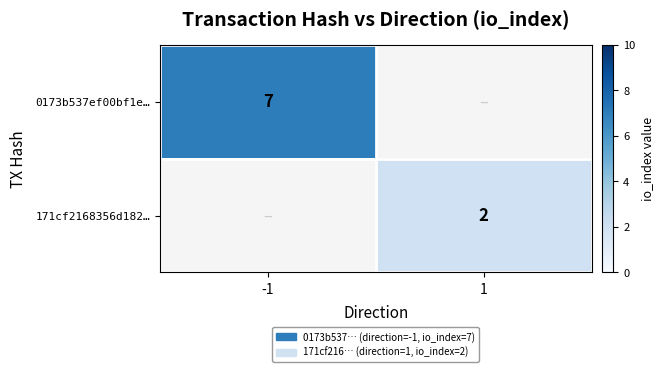

How many series are shown in this chart?

2